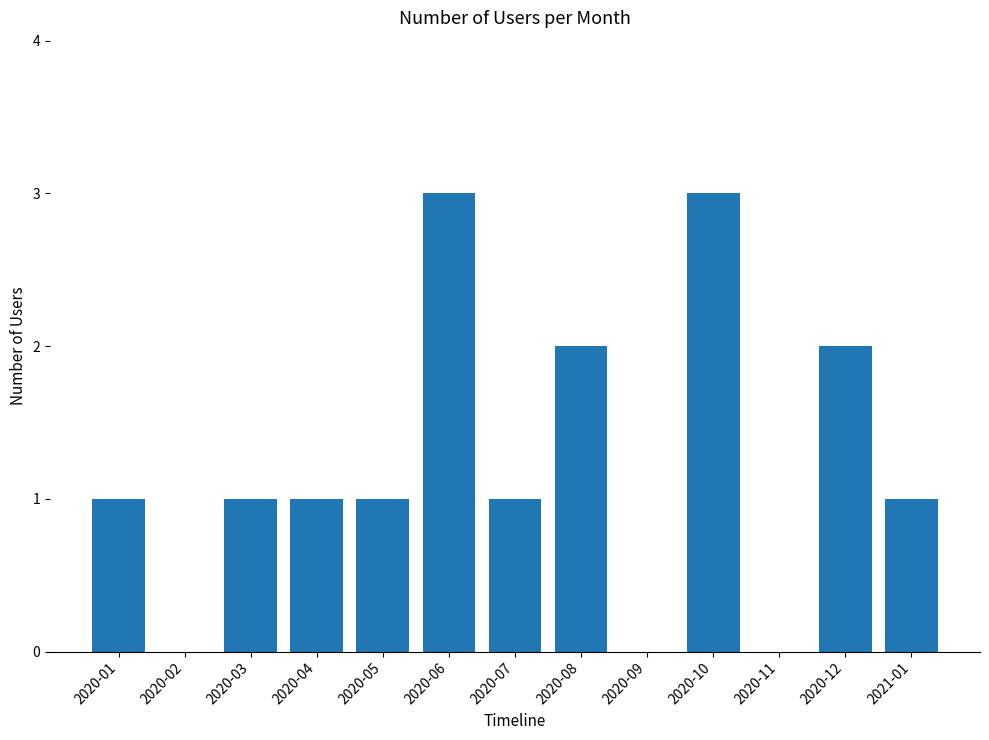

Between 2020-01 and 2020-02, which is larger?

2020-01